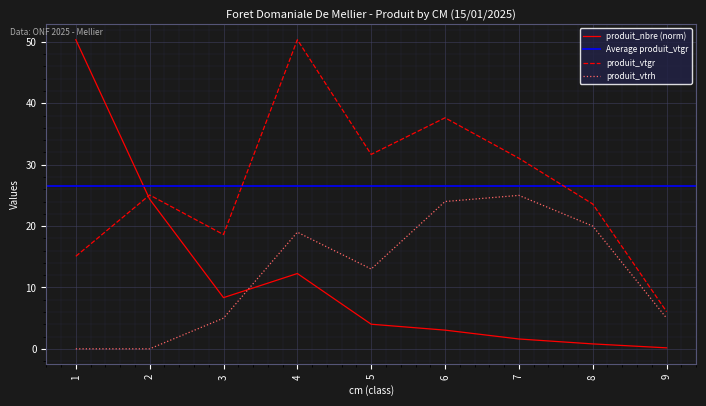

Where is the first local minimum for produit_vtrh?

5